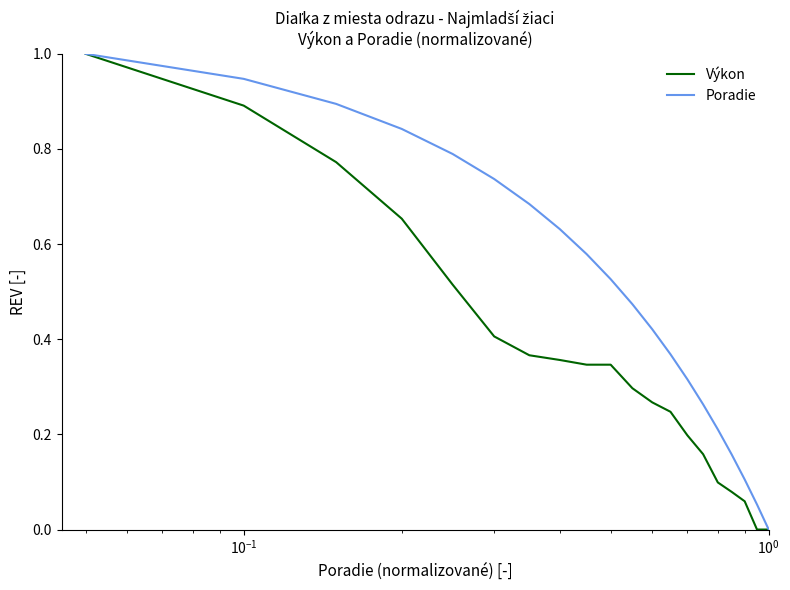

List the series in order of their overall mean, lowest first.

Výkon, Poradie